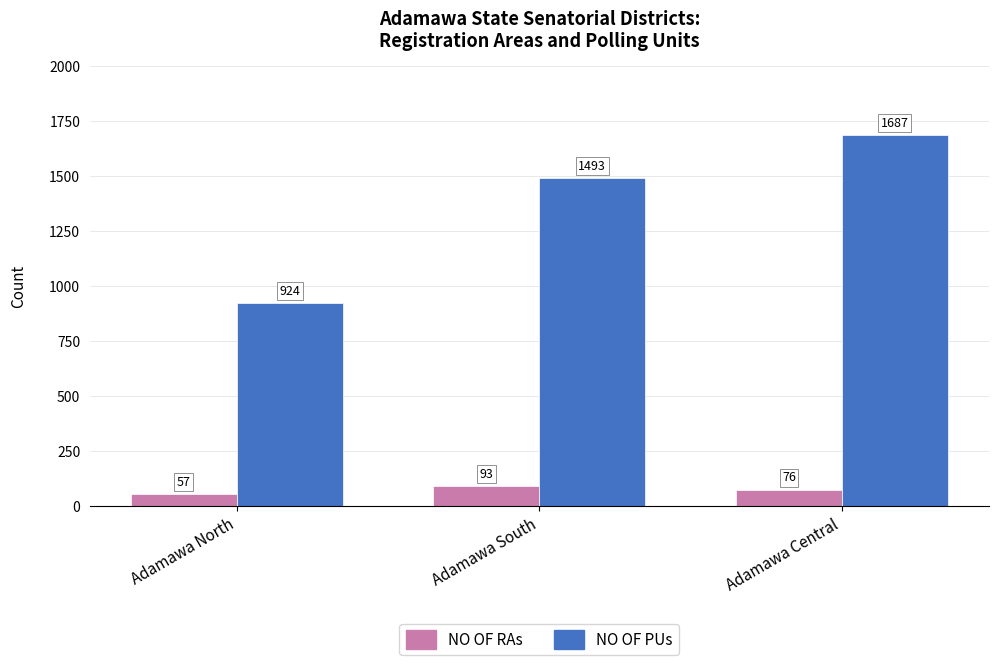

Which series changed the most between Adamawa South and Adamawa Central?

NO OF PUs